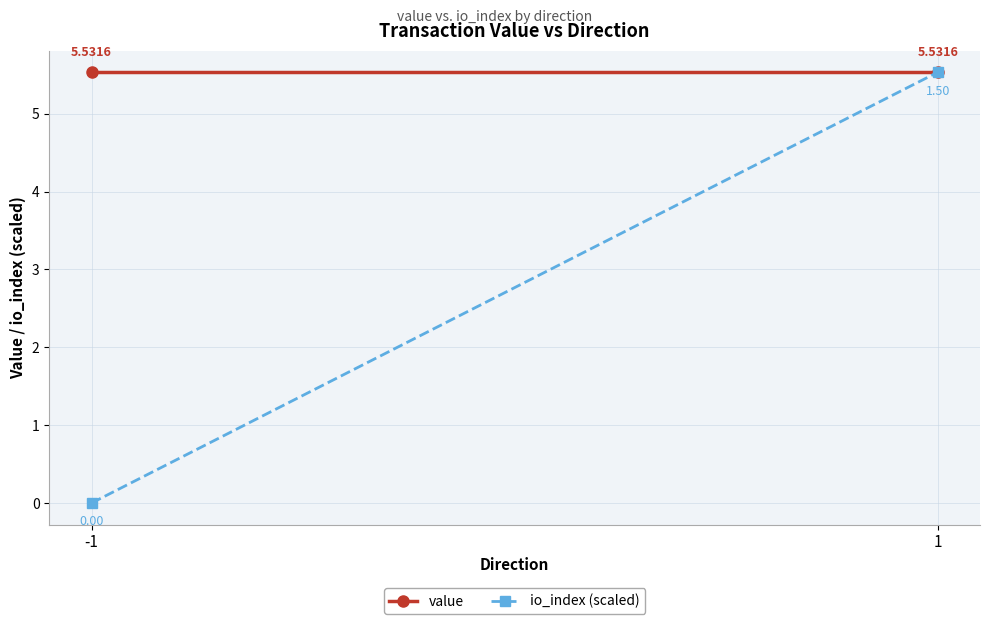

Reading left to right, transcribe all the data shown in this chart.

value: -1=5.5	1=5.5
io_index (scaled): -1=0.0	1=5.5